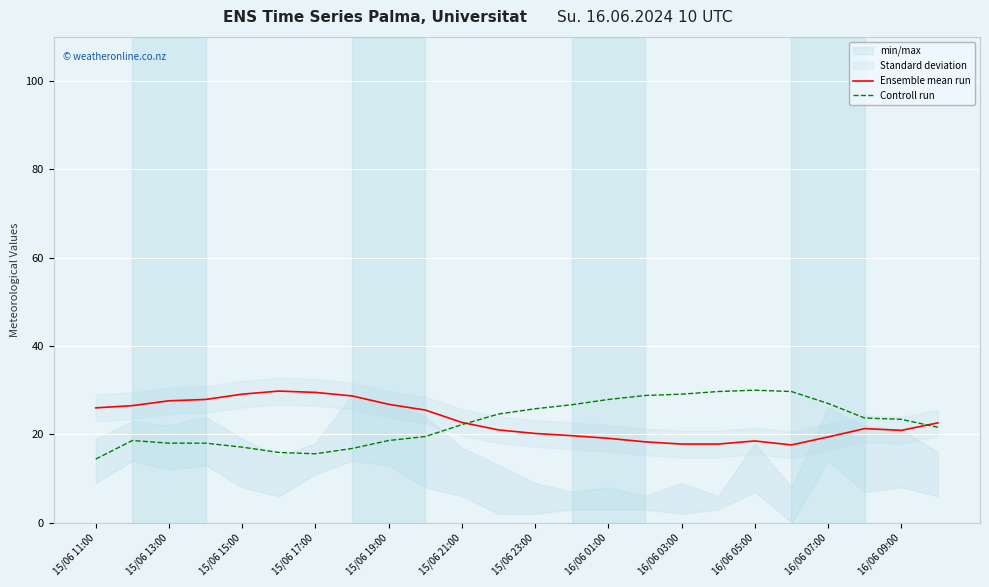

Reading left to right, extract all data points from this chart.

Ensemble mean run: 26.0	26.5	27.6	27.9	29.1	29.8	29.5	28.7	26.8	25.5	22.7	21.0	20.2	19.7	19.1	18.3	17.8	17.8	18.5	17.6	19.4	21.3	20.9	22.6
Controll run: 14.4	18.6	18.0	18.0	17.1	15.9	15.6	16.8	18.6	19.5	22.2	24.6	25.8	26.7	27.9	28.8	29.1	29.7	30.0	29.7	27.0	23.7	23.4	21.6